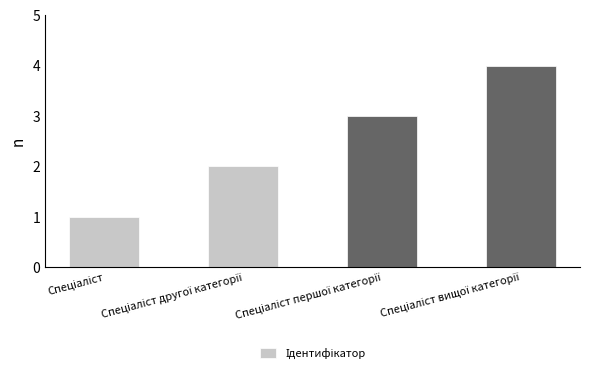

What is the greatest value displayed?

4